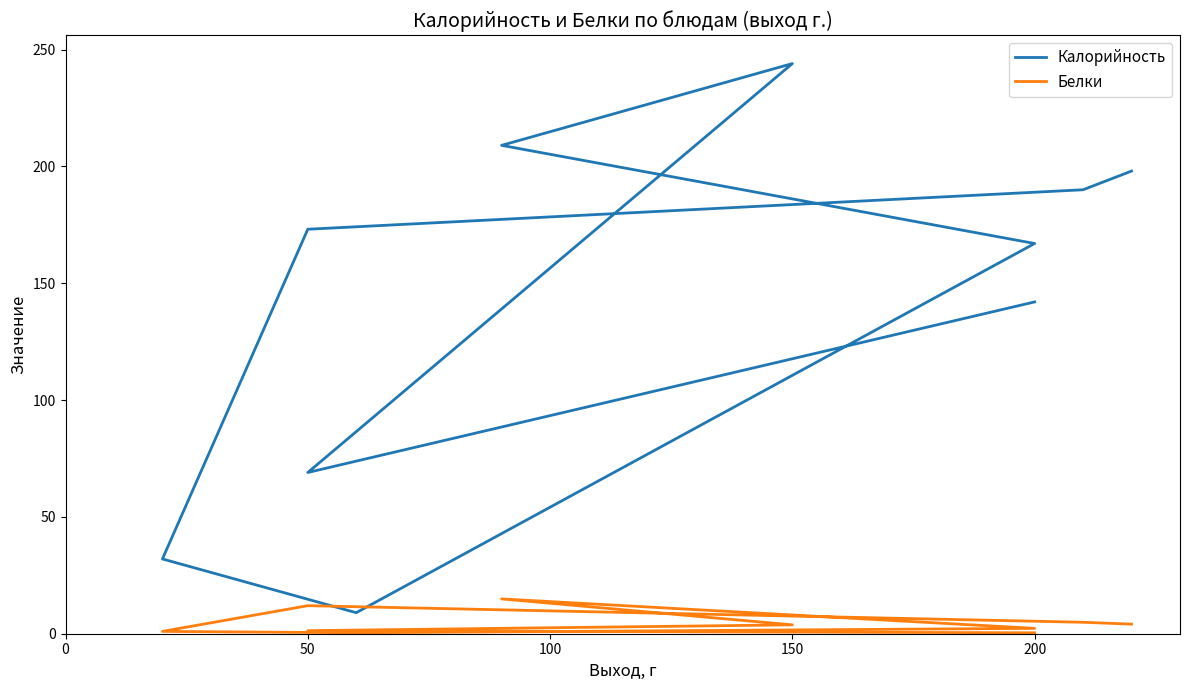

True or false: Белки and Калорийность intersect in this chart.

False